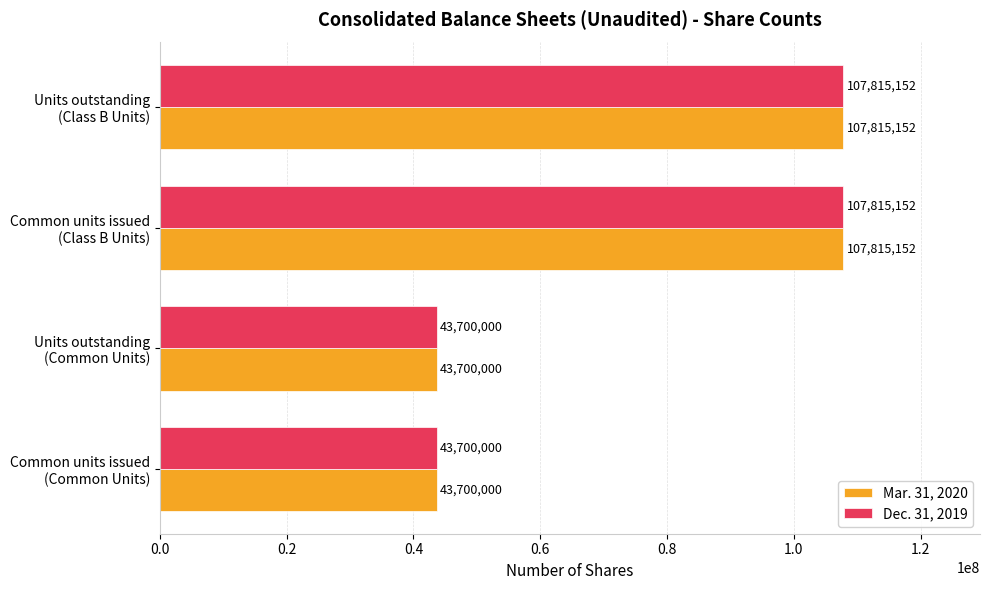

What is the sum of all Dec. 31, 2019 values?

303030304